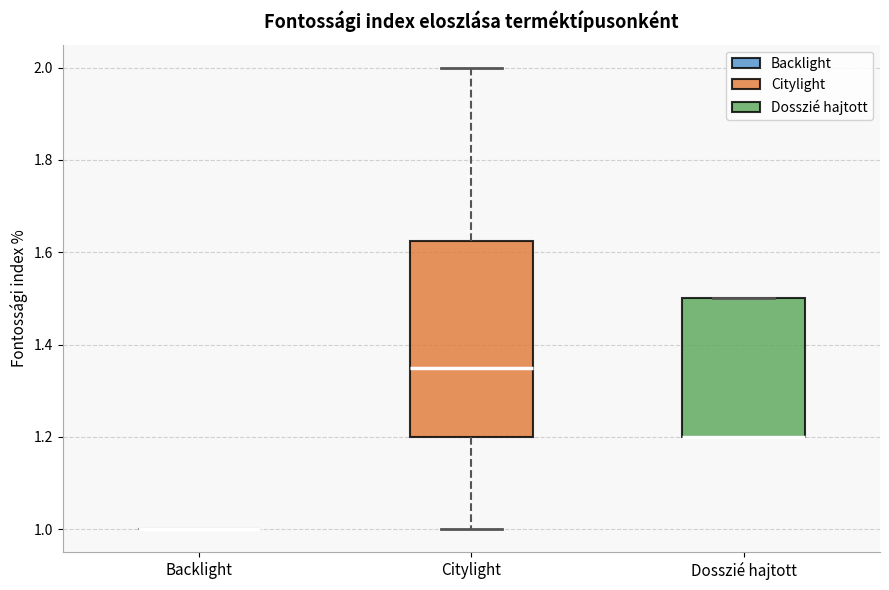

Reading left to right, transcribe this box plot: for each box, give where its median line is, the range the box spans, and where its two whiskers end, as read against the y-axis. The values are not printed on the chart, so give them approximately, as read against the axis.

Backlight: box collapsed to a line at 1.00, whiskers 1.00 to 1.00
Citylight: median 1.36, box 1.20 to 1.62, whiskers 1.00 to 2.00
Dosszié hajtott: median 1.20 (drawn on the box's lower edge), box 1.20 to 1.50, whiskers 1.20 to 1.50